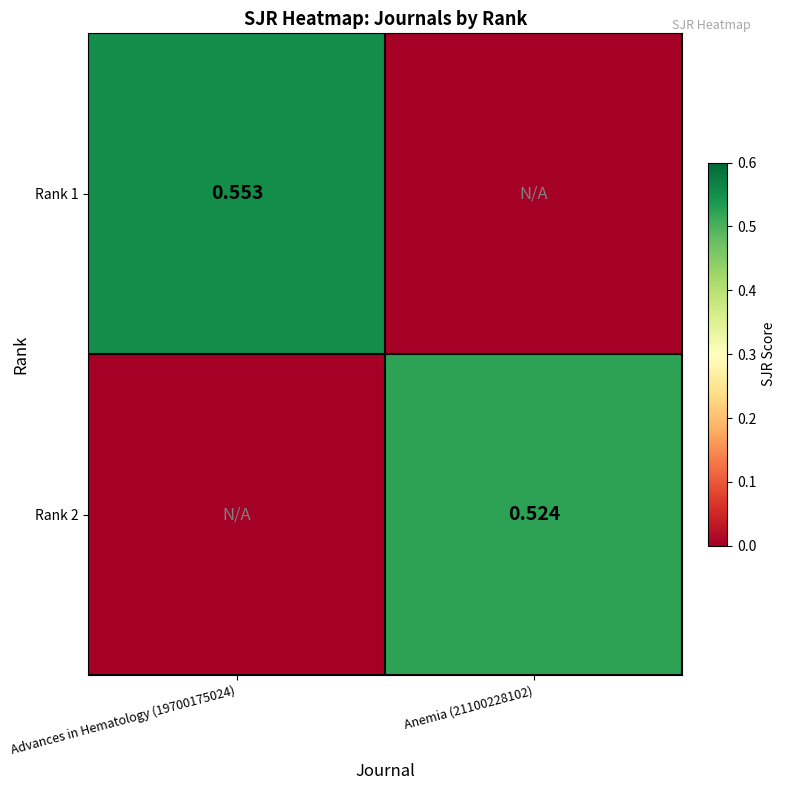

Rank the series at Anemia (21100228102) from highest to lowest value.

Rank 2, Rank 1